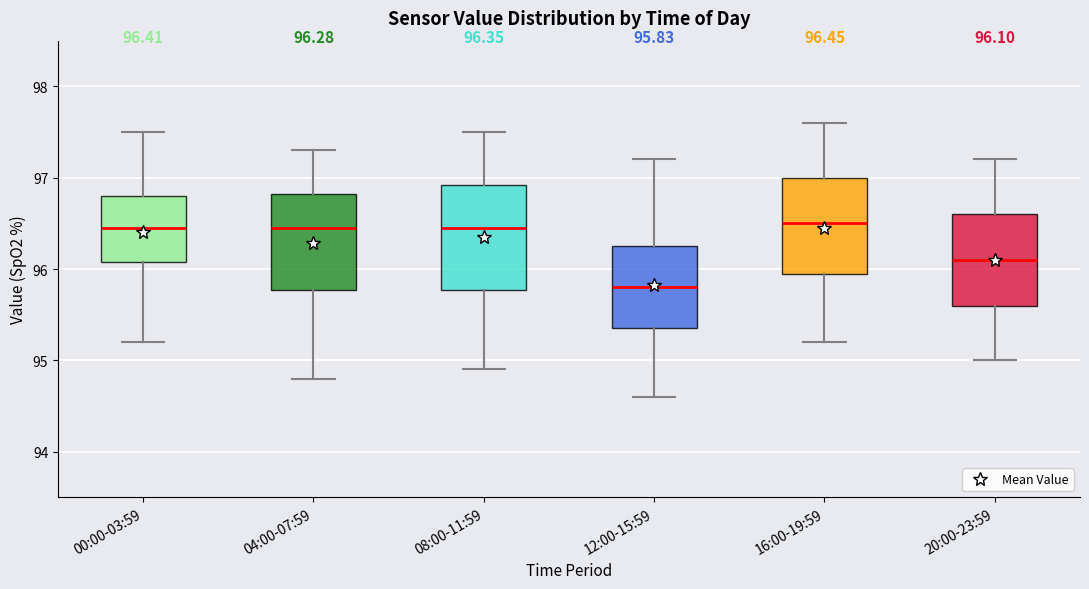

Comparing the boxes themselves (not the whiskers), which one is the tallest?

08:00-11:59